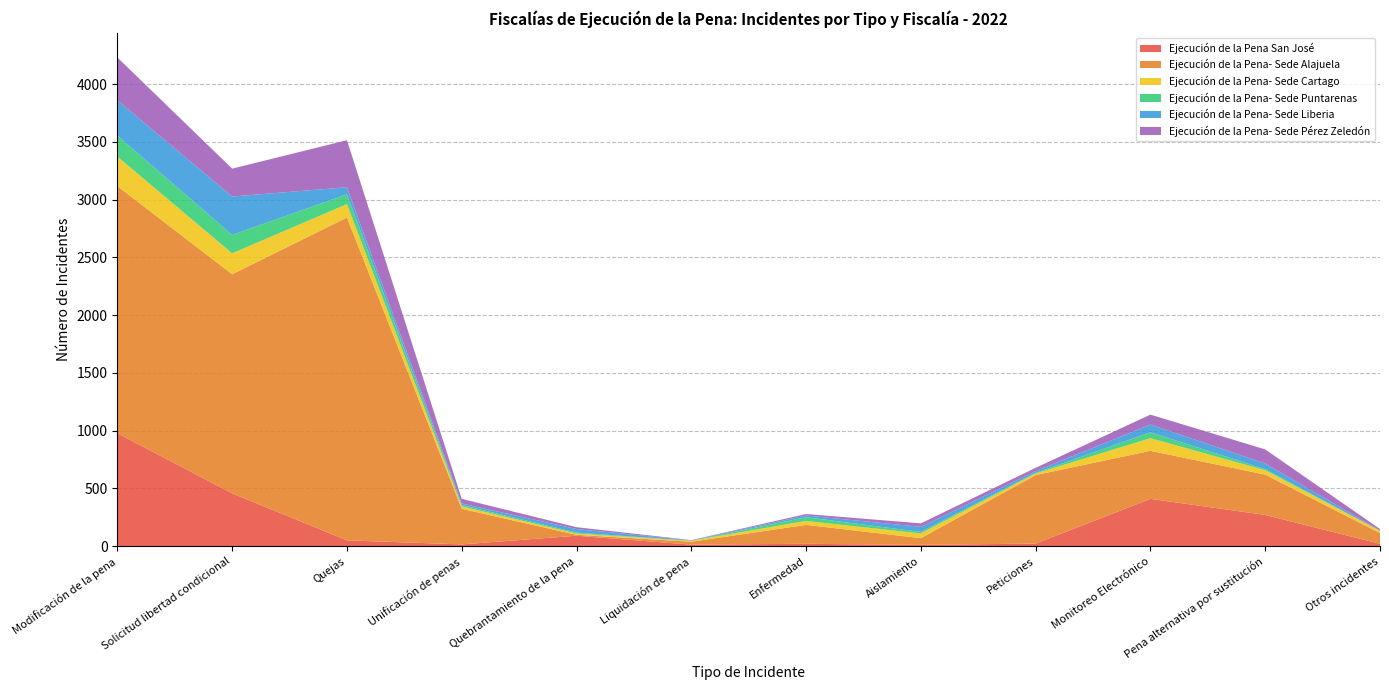

Reading left to right, what are all the values shown in this chart?

Ejecución de la Pena San José: 978	458	51	16	91	14	21	12	23	410	271	21
Ejecución de la Pena- Sede Alajuela: 2139	1896	2794	308	8	25	164	58	593	416	349	93
Ejecución de la Pena- Sede Cartago: 255	181	116	21	11	9	34	41	14	109	38	20
Ejecución de la Pena- Sede Puntarenas: 182	159	85	12	8	0	32	13	5	51	9	0
Ejecución de la Pena- Sede Liberia: 305	333	61	13	31	3	15	44	16	67	49	3
Ejecución de la Pena- Sede Pérez Zeledón: 371	241	407	40	16	2	13	30	28	86	122	12